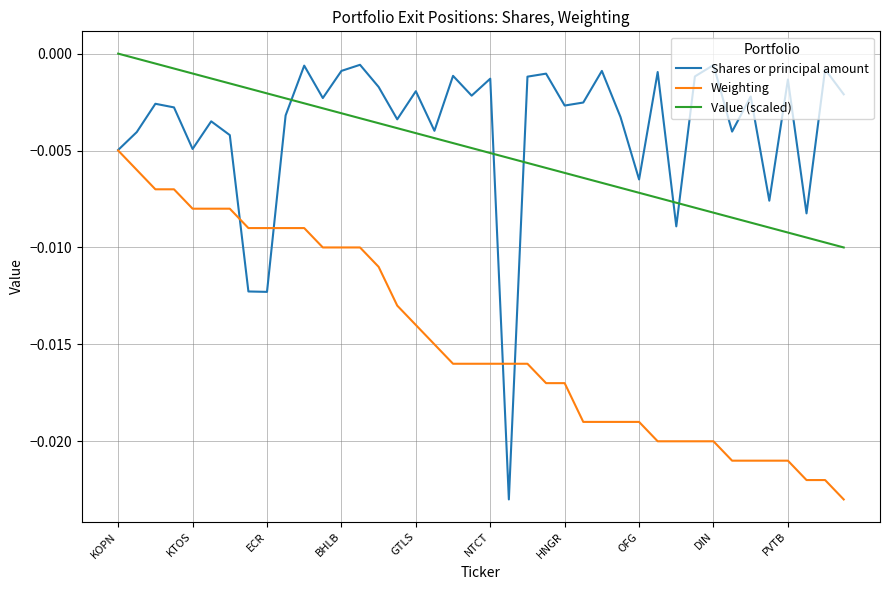

What is the sum of all Shares or principal amount values?

-0.2